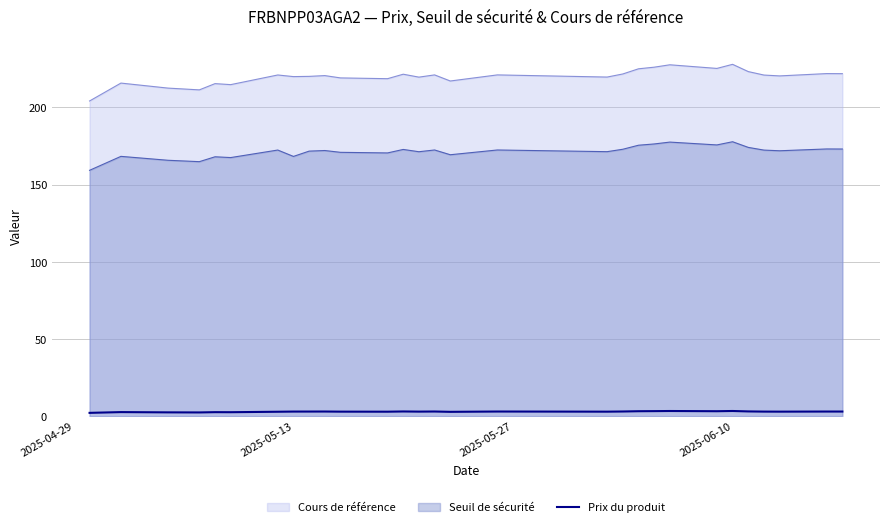

What is the value of the 22nd point from the left?

3.3